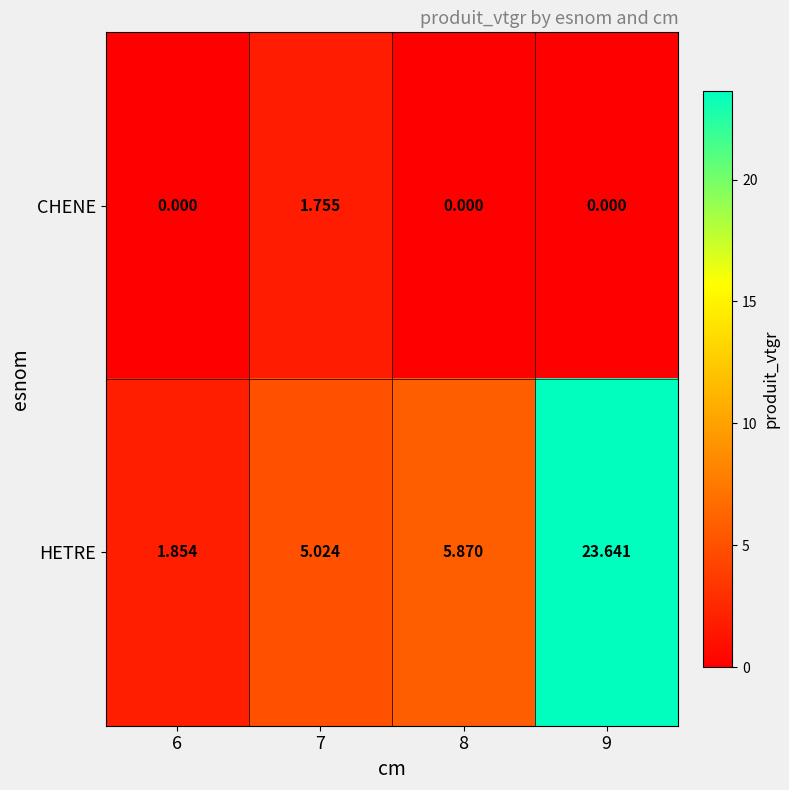

Which series changed the most between 6 and 8?

HETRE